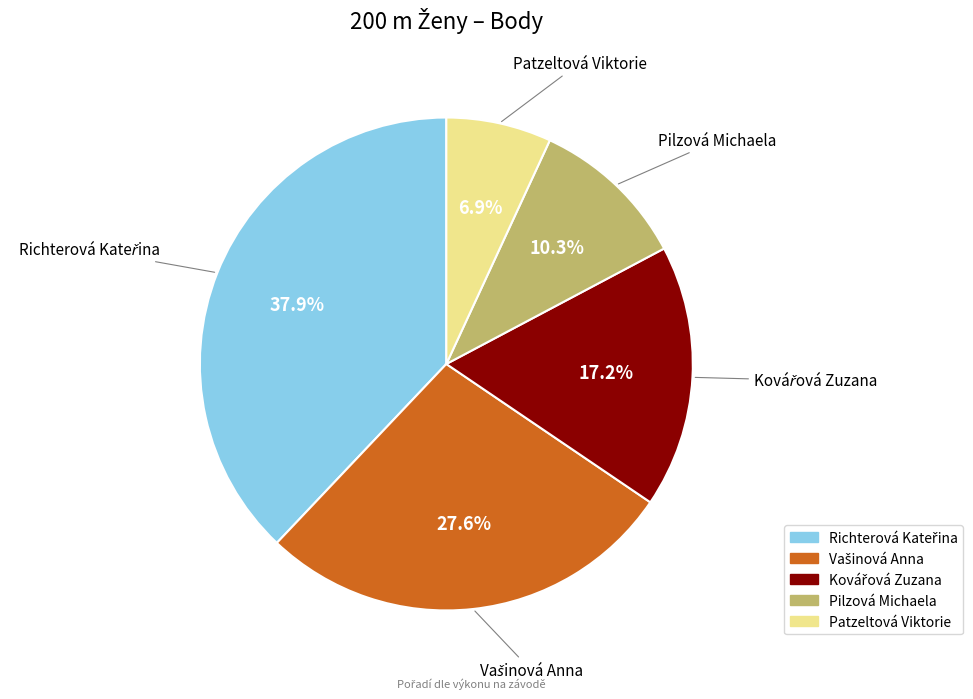

Is there a majority slice in this chart?

No